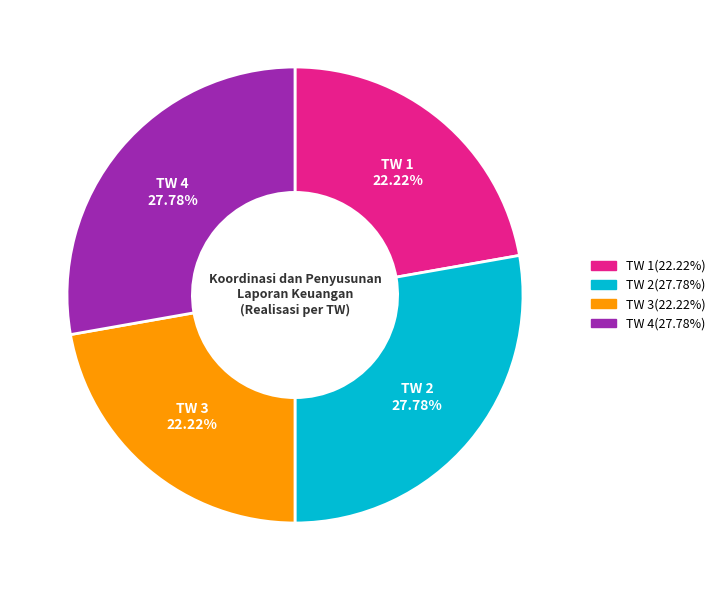

What portion of the pie excludes TW 3?

77.8%